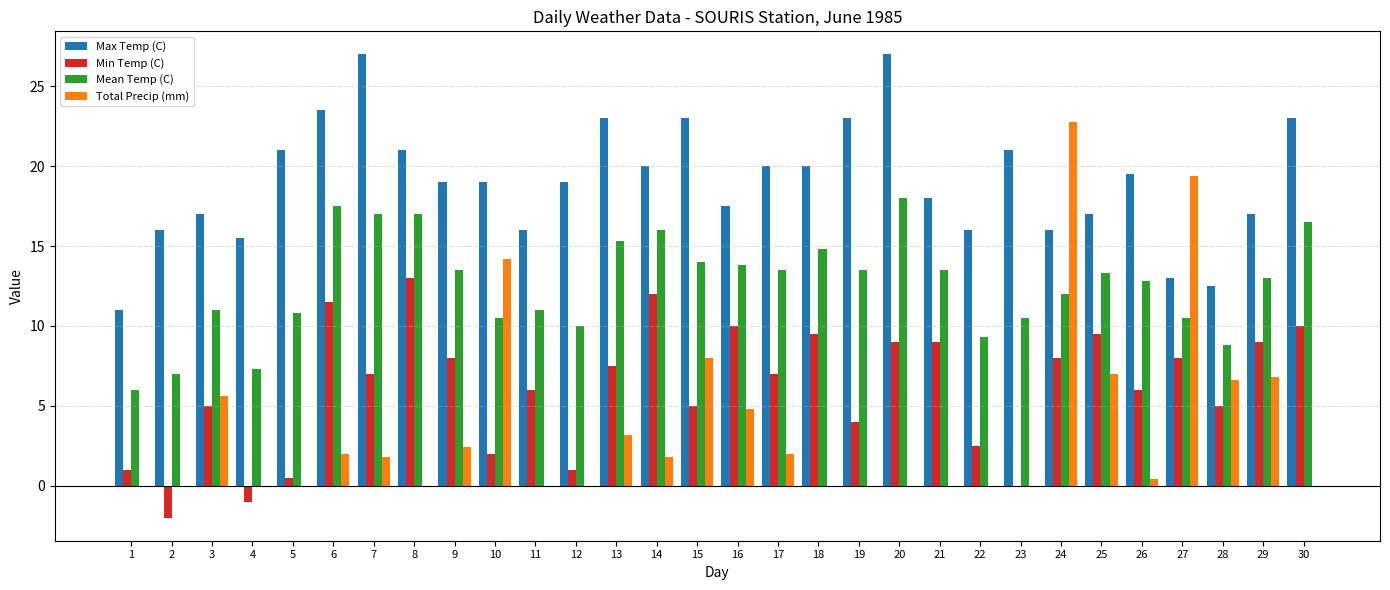

What is the highest value of the Min Temp (C) series?

13.0